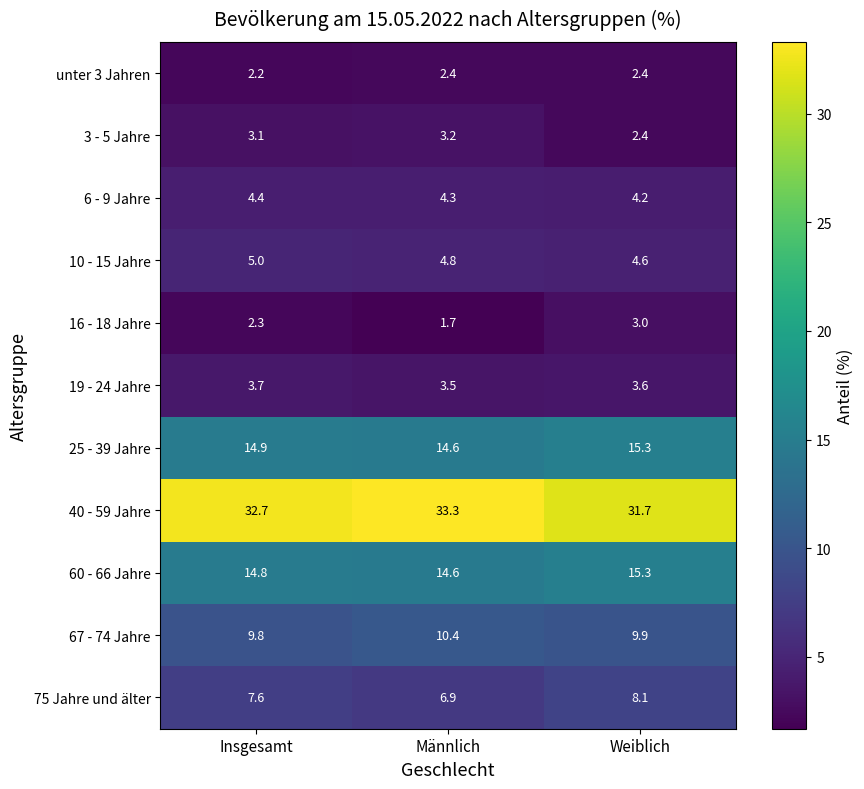

The value of 25 - 39 Jahre at Weiblich is 24.7. True or false?

False